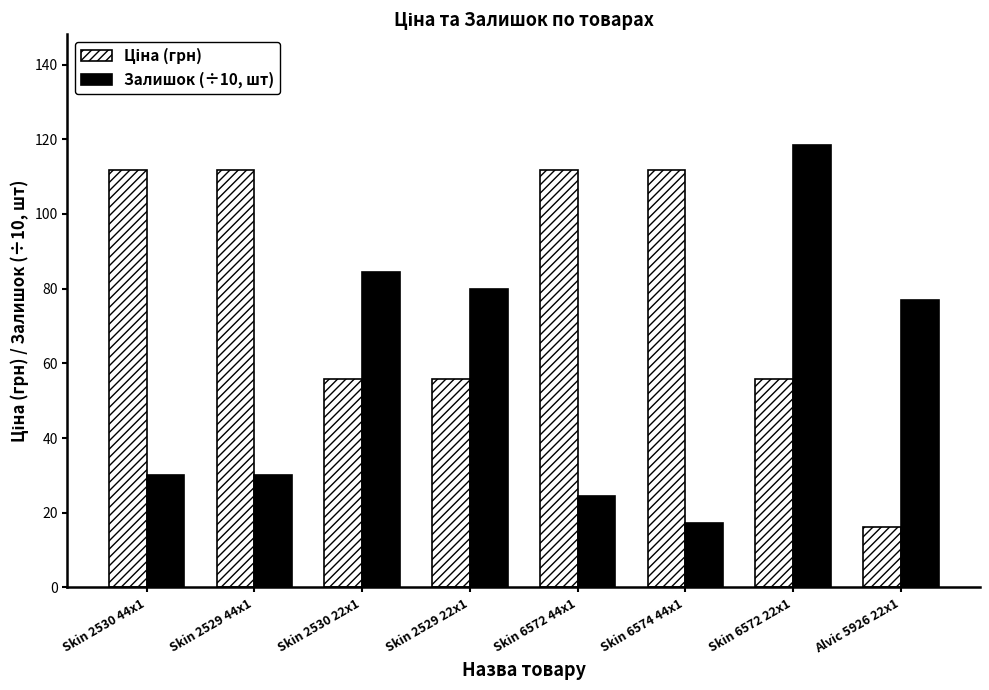

What is the difference between the Залишок (÷10, шт) values at Skin 6574 44x1 and Skin 2530 44x1?

12.7